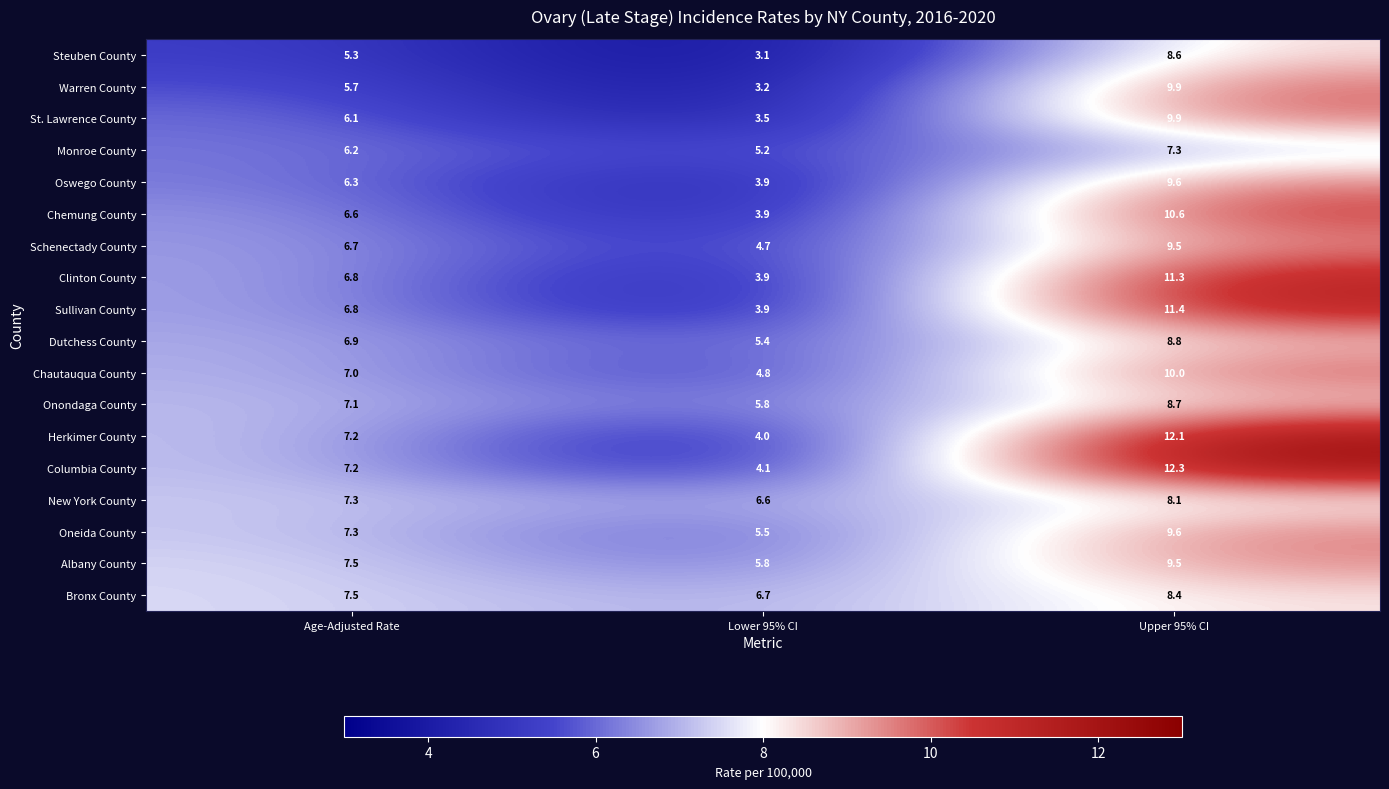

Rank the categories by Oswego County value from lowest to highest.

Lower 95% CI, Age-Adjusted Rate, Upper 95% CI